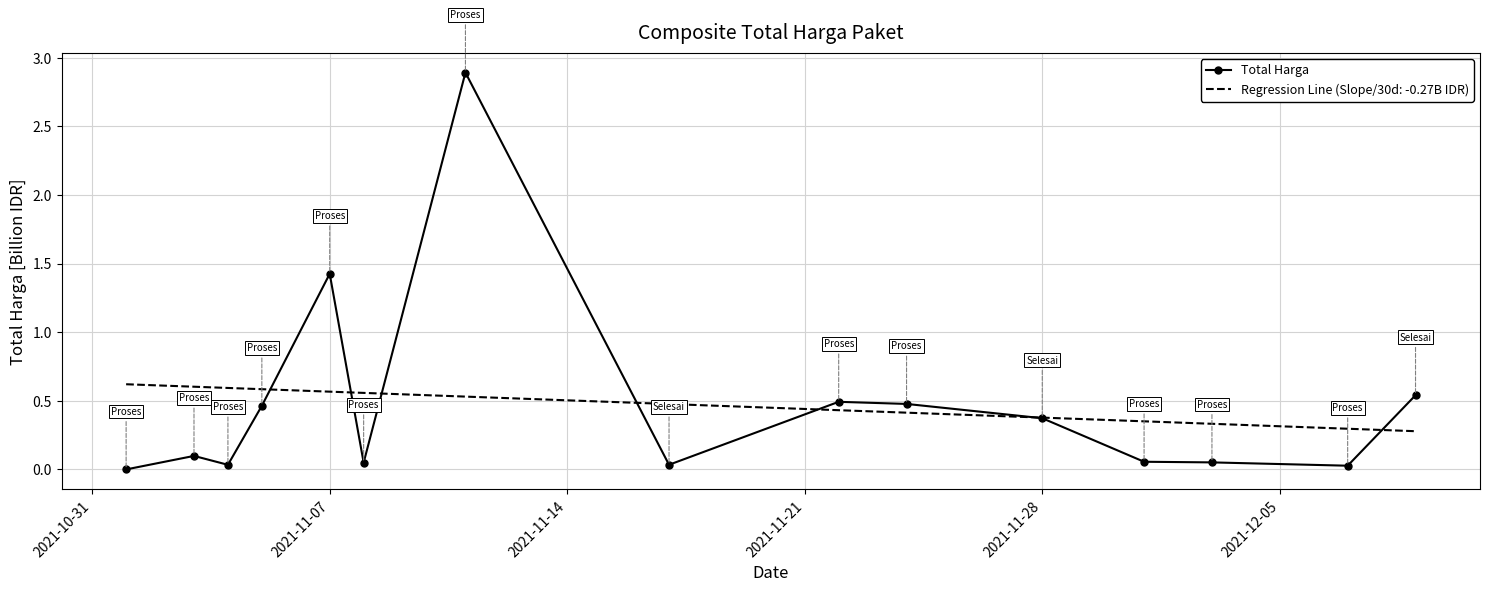

List the series in order of their peak value, lowest first.

Regression Line (Slope/30d: -0.27B IDR), Total Harga